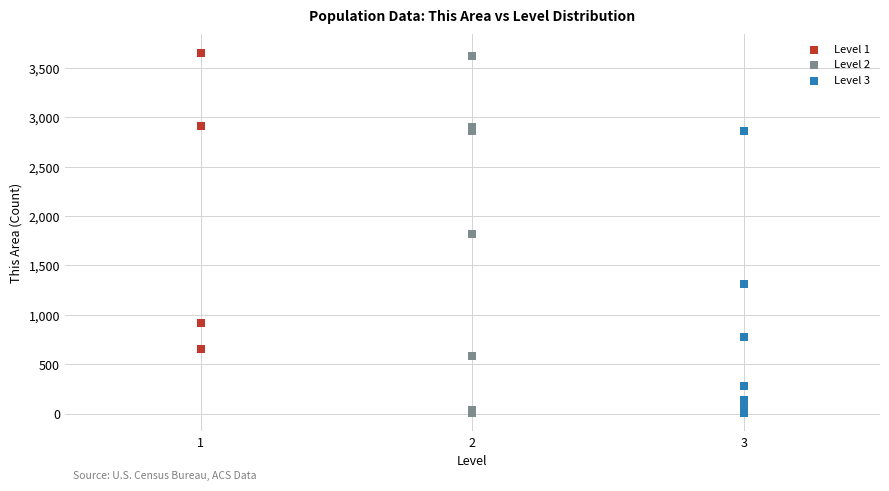

Which series has the widest spread of Y values?

Level 2